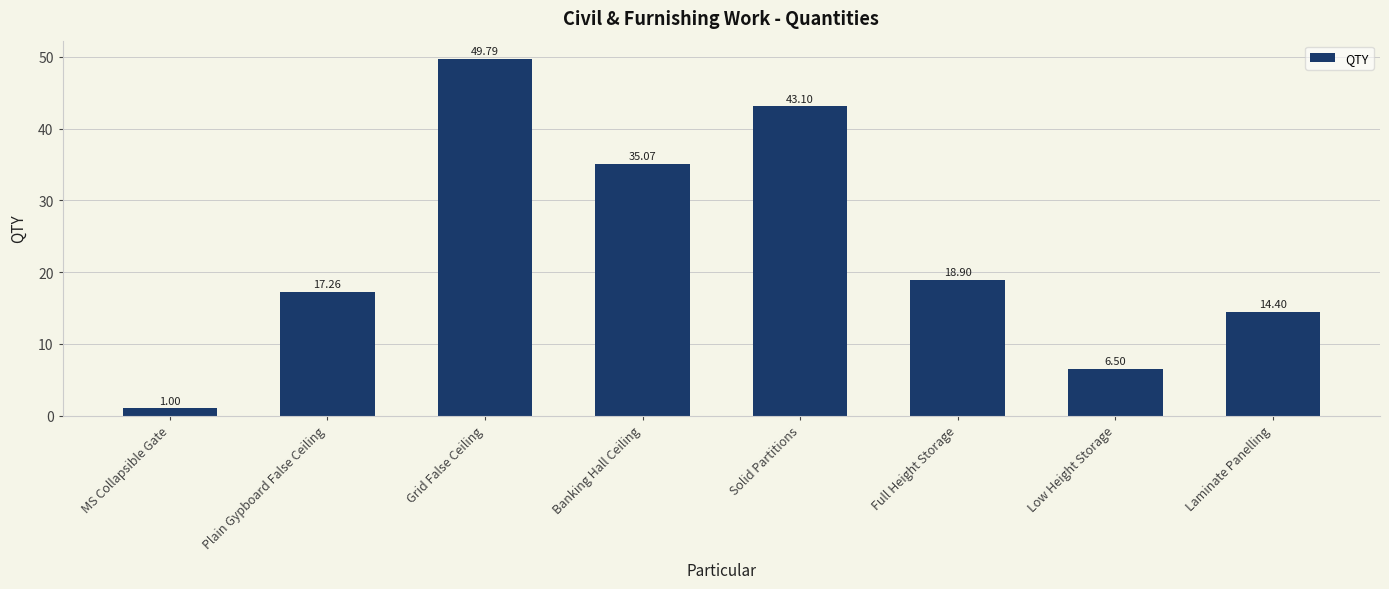

Reading right to left, extract all data points from this chart.

Laminate Panelling=14.4	Low Height Storage=6.5	Full Height Storage=18.9	Solid Partitions=43.1	Banking Hall Ceiling=35.1	Grid False Ceiling=49.8	Plain Gypboard False Ceiling=17.3	MS Collapsible Gate=1.0